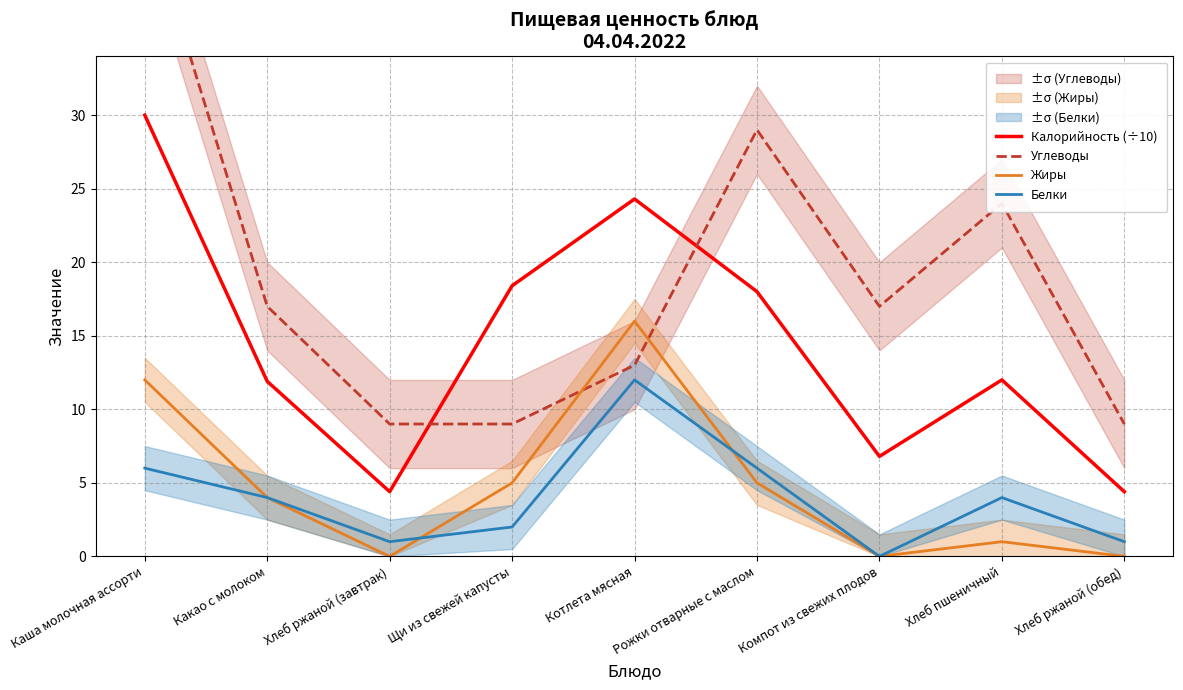

Reading left to right, list all the values displayed in this chart.

Калорийность (÷10): 30.0	11.9	4.4	18.4	24.3	18.0	6.8	12.0	4.4
Углеводы: 44.0	17.0	9.0	9.0	13.0	29.0	17.0	24.0	9.0
Жиры: 12.0	4.0	0.0	5.0	16.0	5.0	0.0	1.0	0.0
Белки: 6.0	4.0	1.0	2.0	12.0	6.0	0.0	4.0	1.0